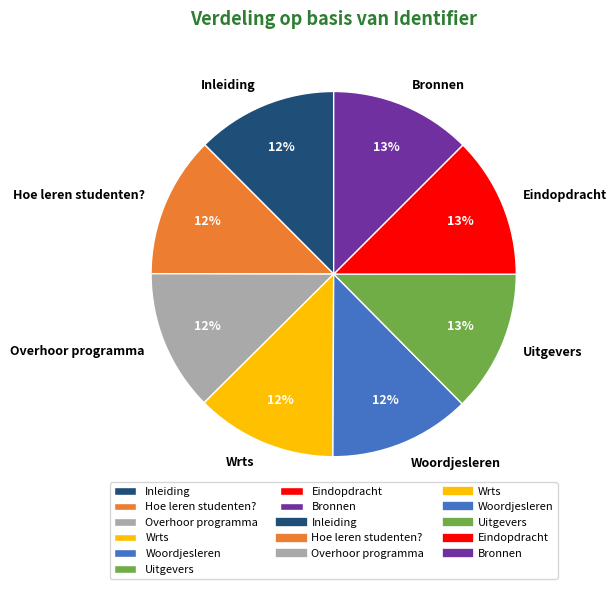

Does Hoe leren studenten? account for over 50% of the chart?

No